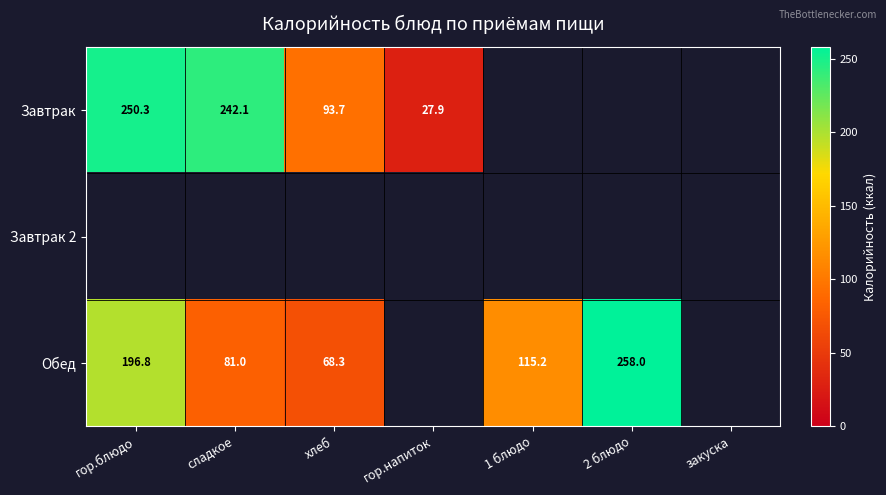

The value of Завтрак at сладкое is 242.1. True or false?

True